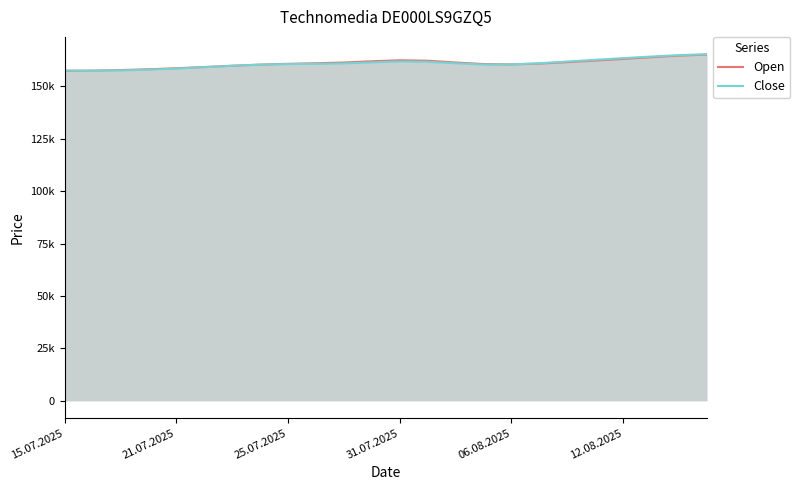

List the series in order of their overall mean, highest first.

Open, Close